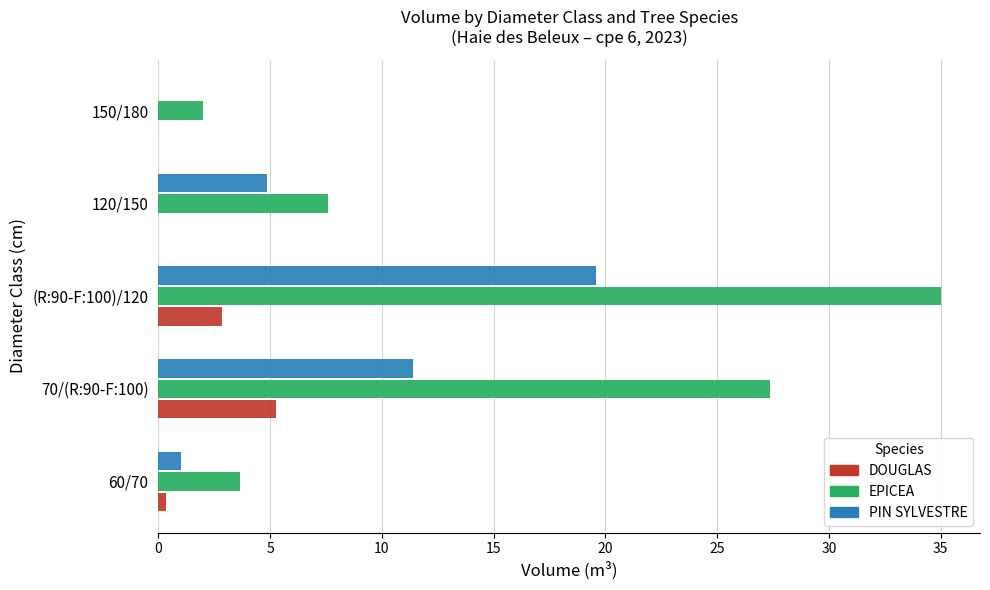

Which category has the highest value across all series?

(R:90-F:100)/120